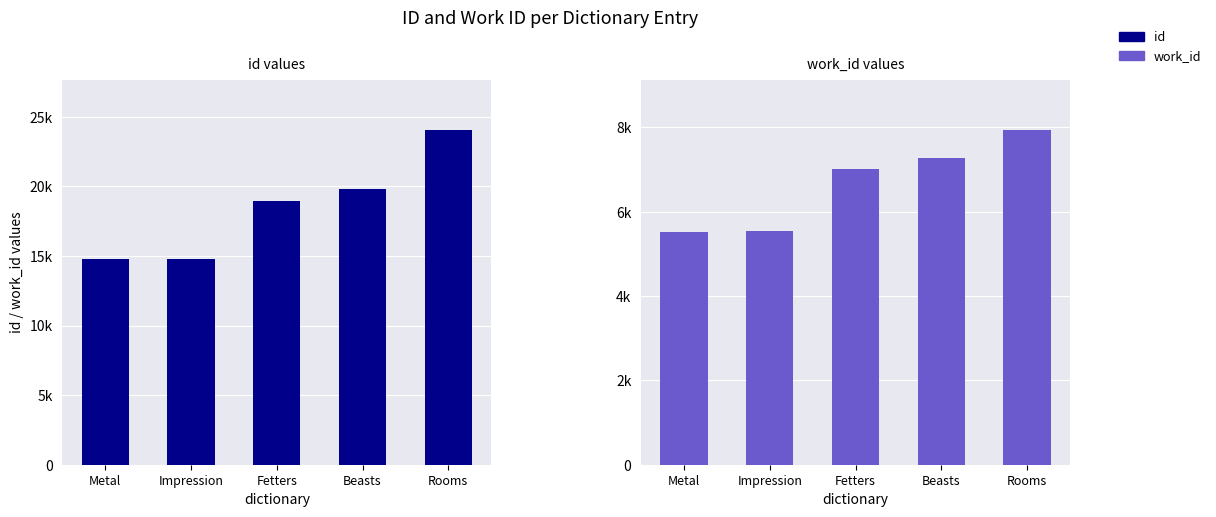

Which label corresponds to the smallest value in the chart?

Metal